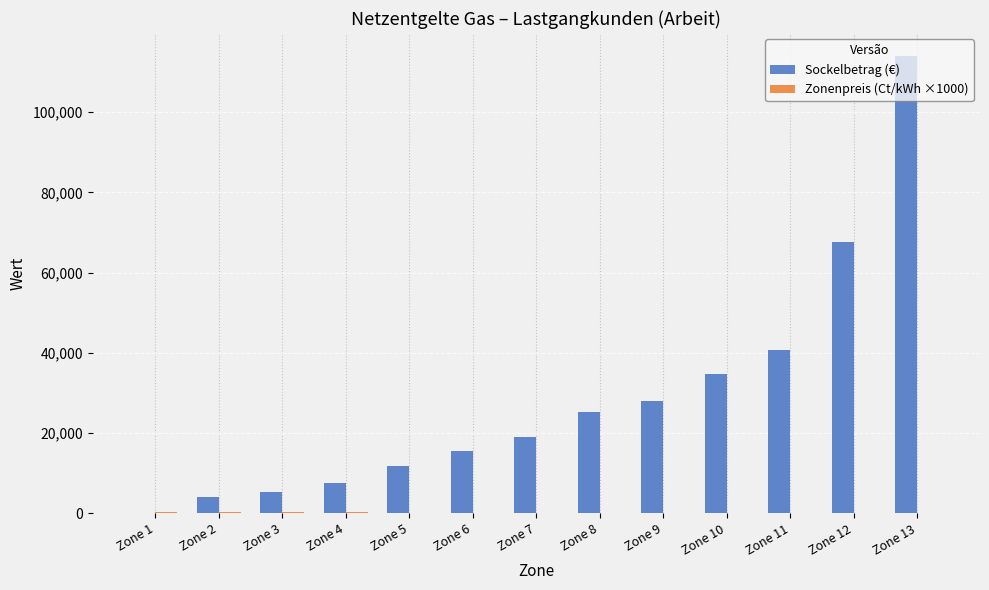

What is the sum of all Sockelbetrag (€) values?

373640